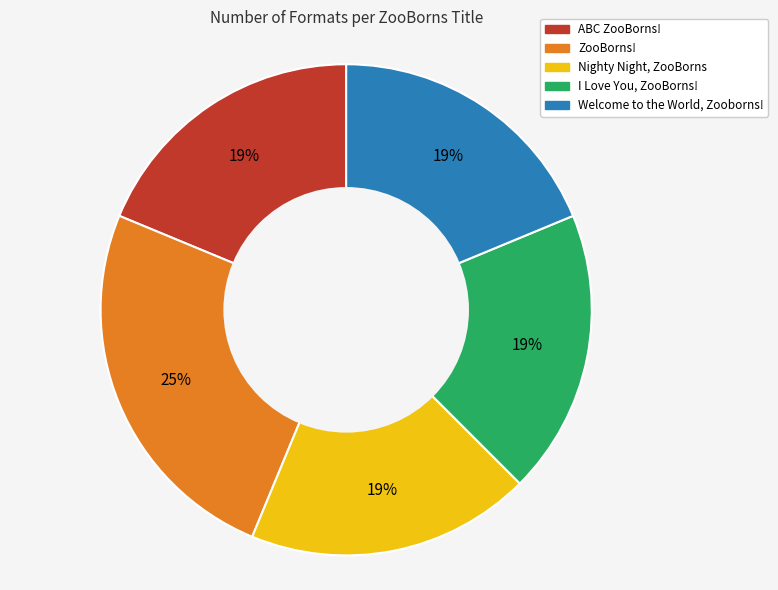

To the nearest percent, what percentage of the pie is Nighty Night, ZooBorns?

19%